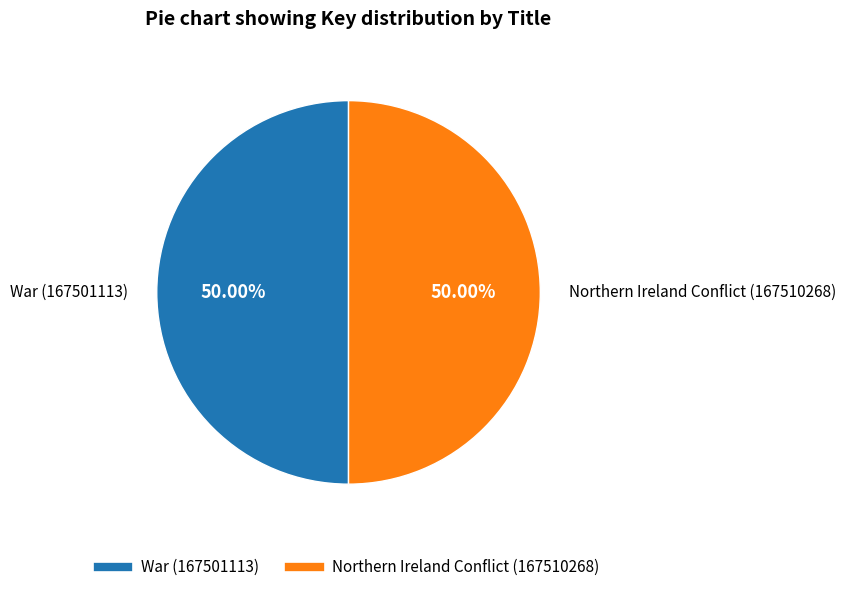

Is the sum of War (167501113) and Northern Ireland Conflict (167510268) greater than half?

Yes